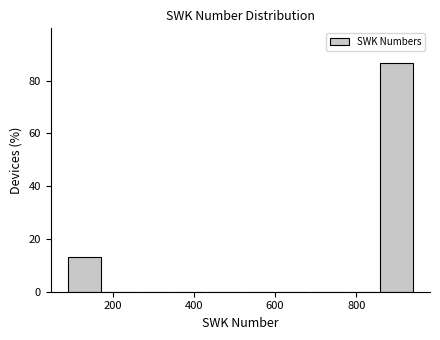

Reading left to right, transcribe this chart: for each bar, give the range it covers on the x-axis and its height. Neither the bar edges nor the heights are printed on the chart, so give them approximately, as read against the axes.

100 to 180: 14
180 to 260: 0
260 to 340: 0
340 to 440: 0
440 to 520: 0
520 to 600: 0
600 to 680: 0
680 to 780: 0
780 to 860: 0
860 to 940: 86